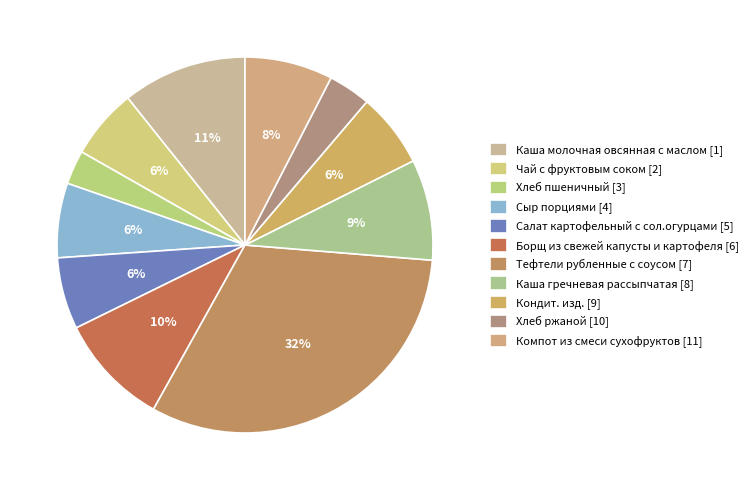

Which slice is the largest?

Тефтели рубленные с соусом